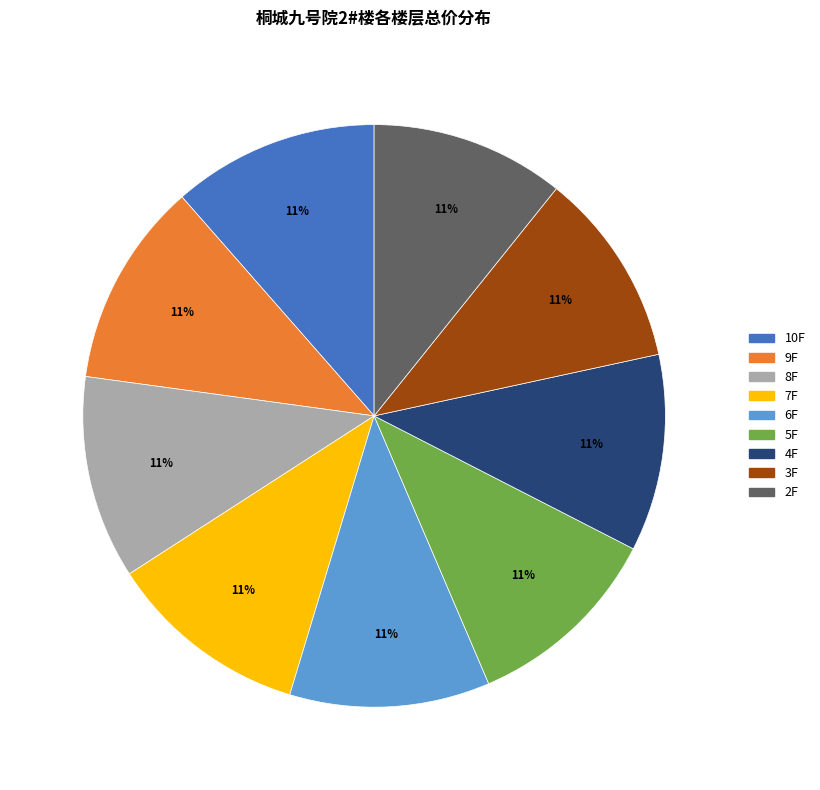

Is the sum of 5F and 9F greater than half?

No